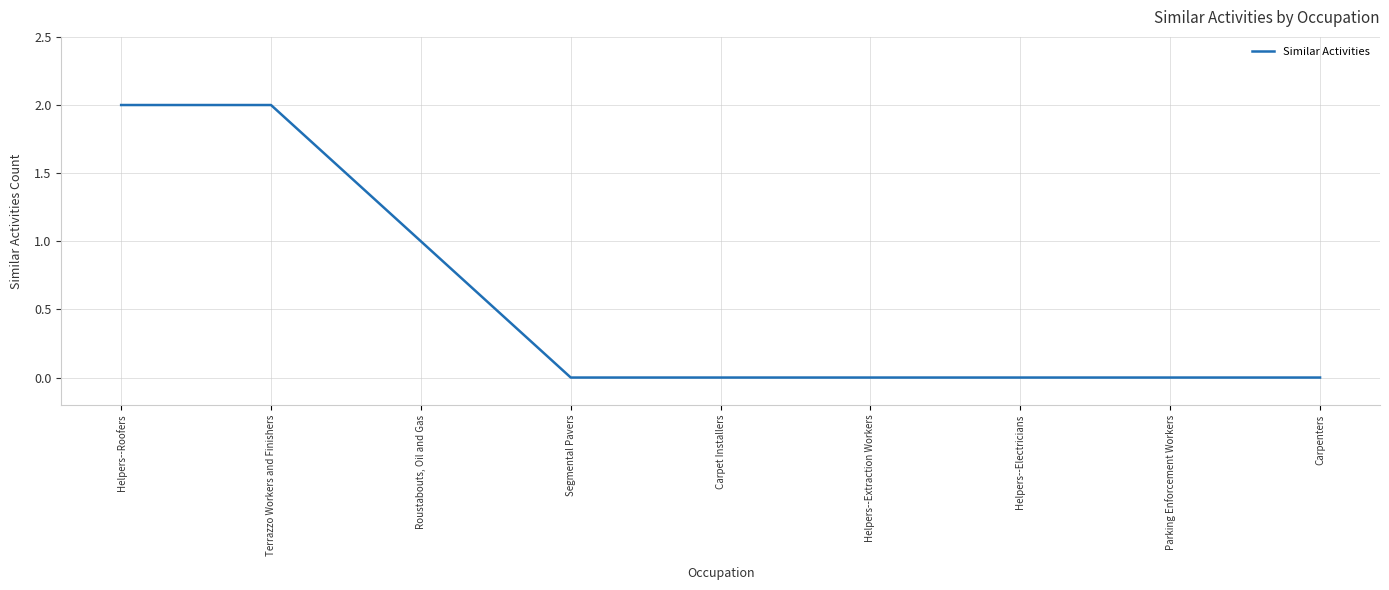

Is it true that the value at Helpers--Extraction Workers is 0?

True